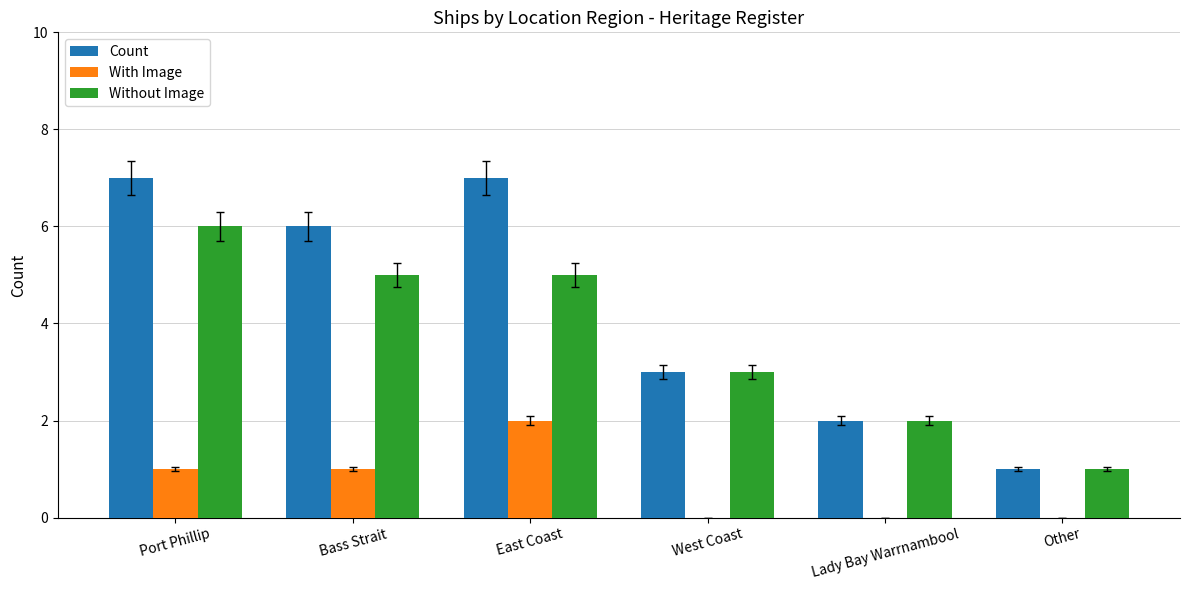

Which series has the largest range (max minus min)?

Count